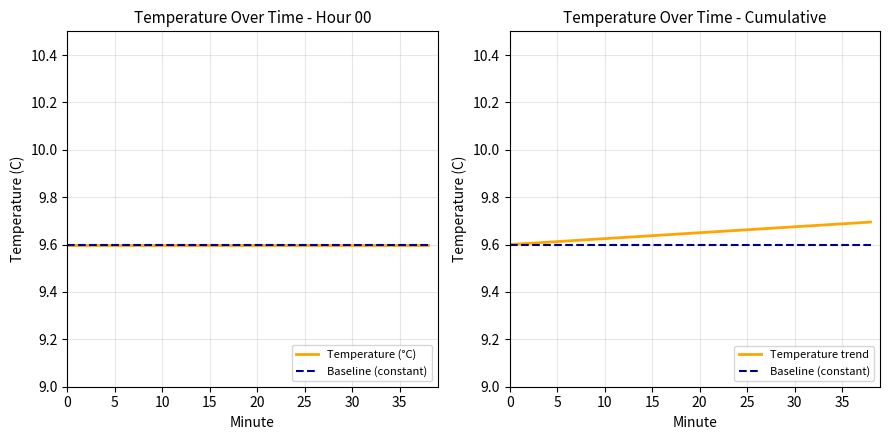

True or false: Baseline (constant) and Temperature trend cross at least once.

False